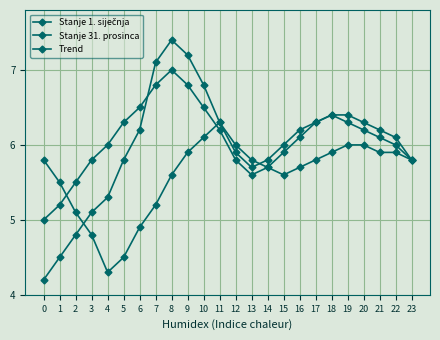

Reading left to right, list all the values displayed in this chart.

Stanje 1. siječnja: 4.2	4.5	4.8	5.1	5.3	5.8	6.2	7.1	7.4	7.2	6.8	6.3	5.9	5.7	5.8	6.0	6.2	6.3	6.4	6.3	6.2	6.1	6.0	5.8
Stanje 31. prosinca: 5.8	5.5	5.1	4.8	4.3	4.5	4.9	5.2	5.6	5.9	6.1	6.3	6.0	5.8	5.7	5.6	5.7	5.8	5.9	6.0	6.0	5.9	5.9	5.8
Trend: 5.0	5.2	5.5	5.8	6.0	6.3	6.5	6.8	7.0	6.8	6.5	6.2	5.8	5.6	5.7	5.9	6.1	6.3	6.4	6.4	6.3	6.2	6.1	5.8